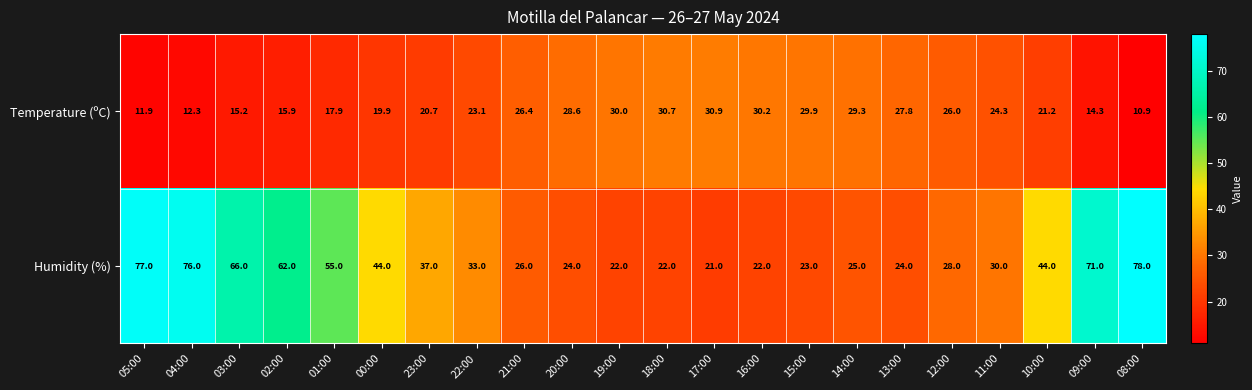

Which category has the lowest value across all series?

08:00